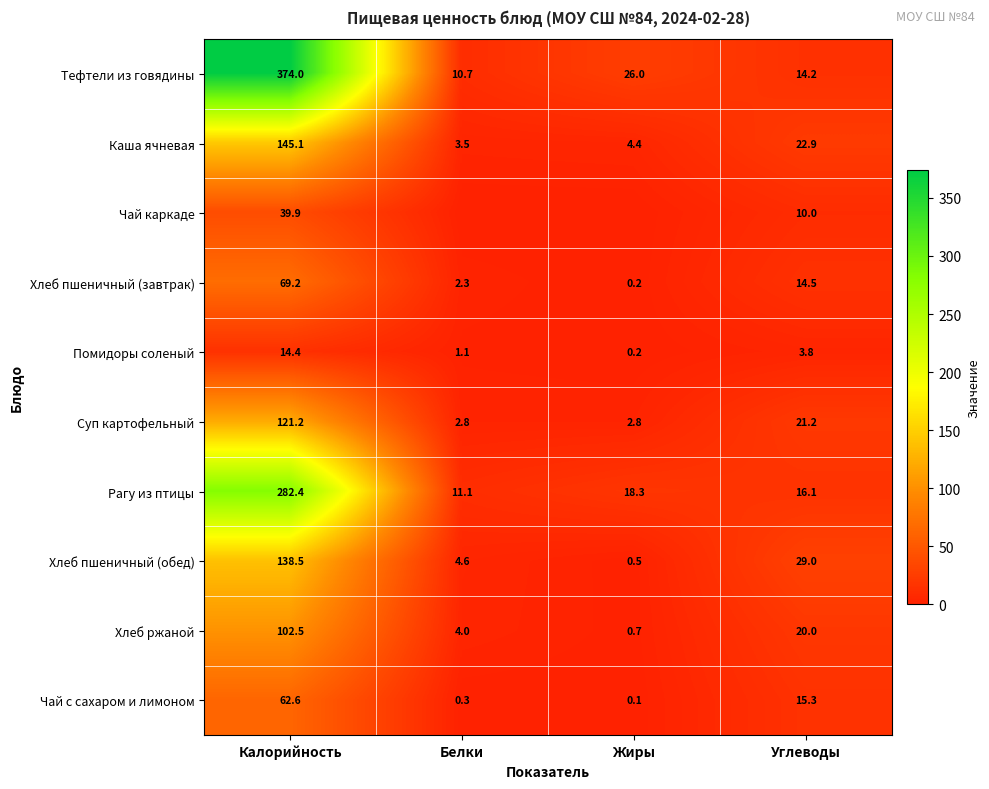

What is the highest value of the Суп картофельный series?

121.2